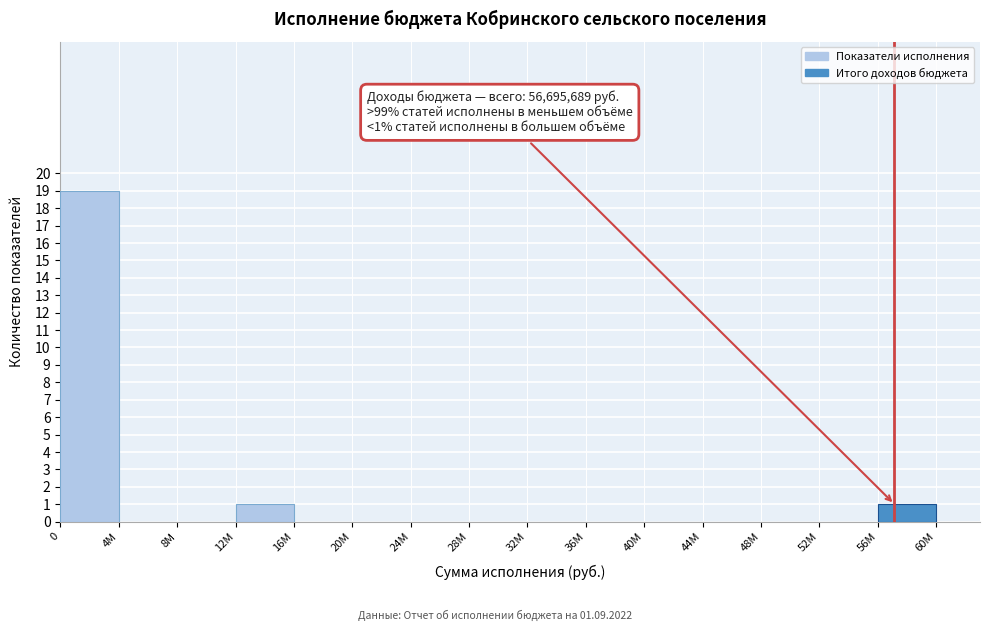

Reading left to right, list all the values displayed in this chart.

0=19	4M=0	8M=0	12M=1	16M=0	20M=0	24M=0	28M=0	32M=0	36M=0	40M=0	44M=0	48M=0	52M=0	56M=1